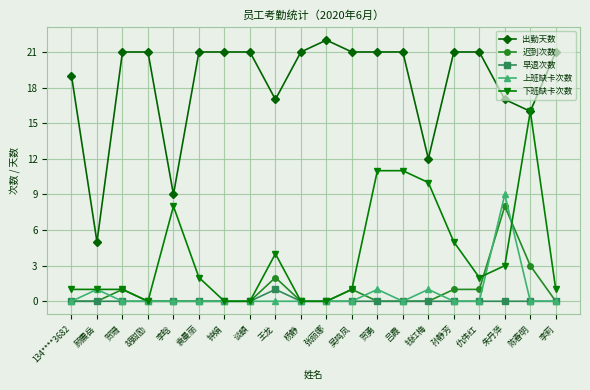

What is the spread (max minus min) of values at 袁曼丽?

21